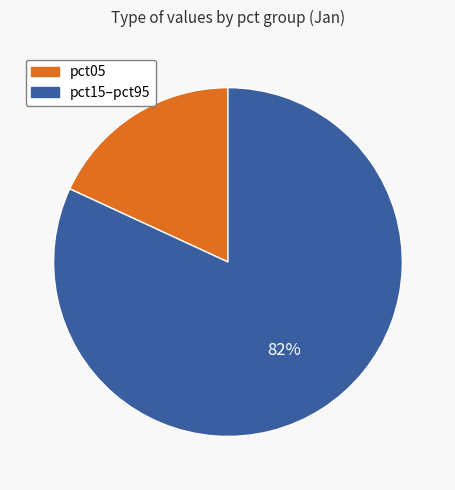

Does any single category account for the majority?

Yes